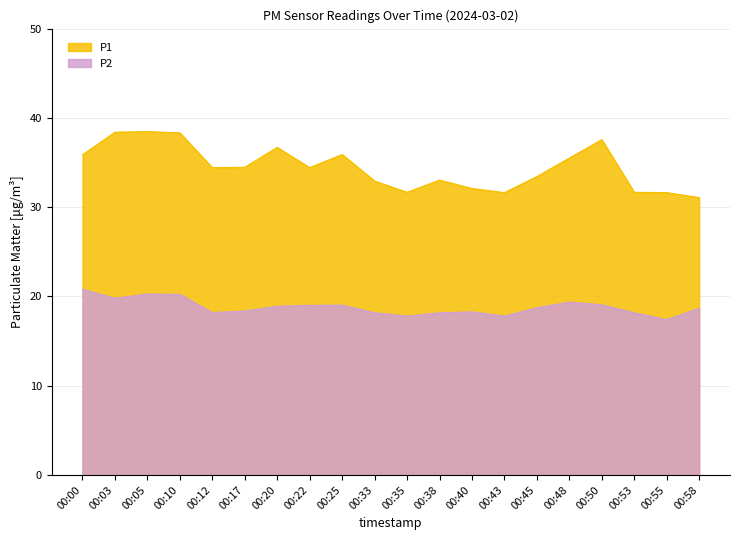

What is the value of the P2 point at the 17th from the left?

19.1